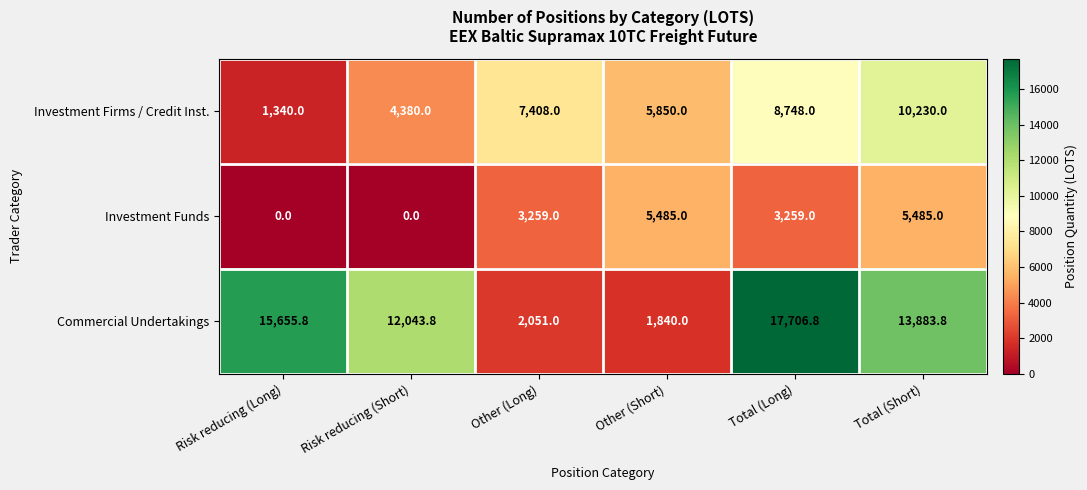

What is the average value of the Investment Funds series?

2914.7